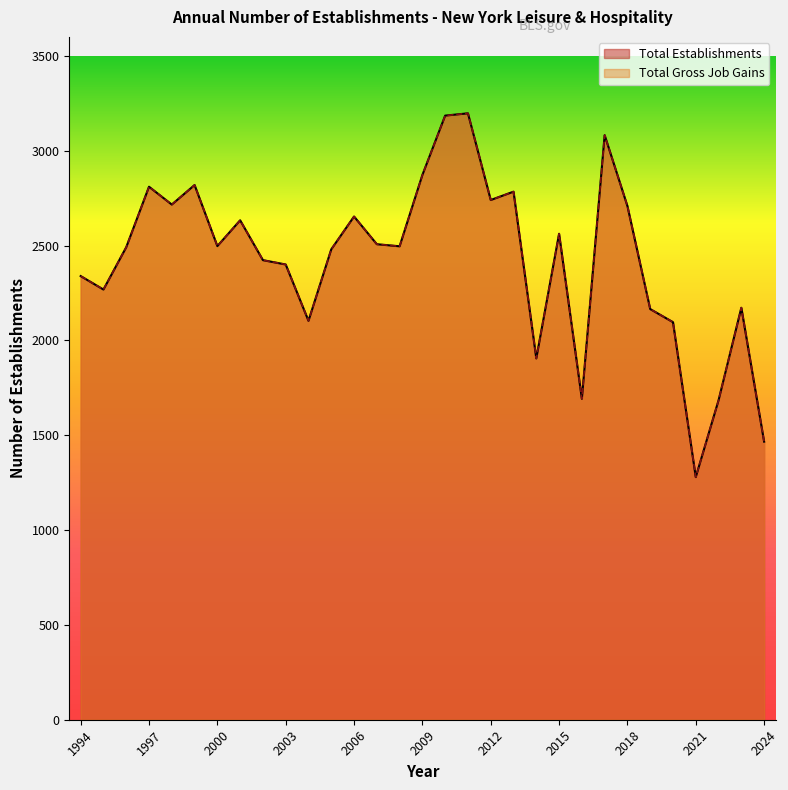

What is the maximum value for Total Gross Job Gains?

3197